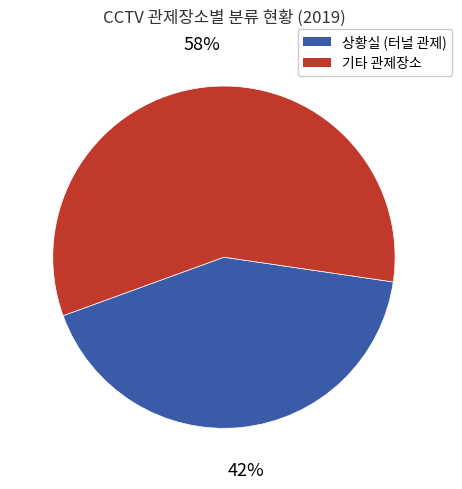

Which category has the smallest portion of the pie?

상황실 (터널 관제)